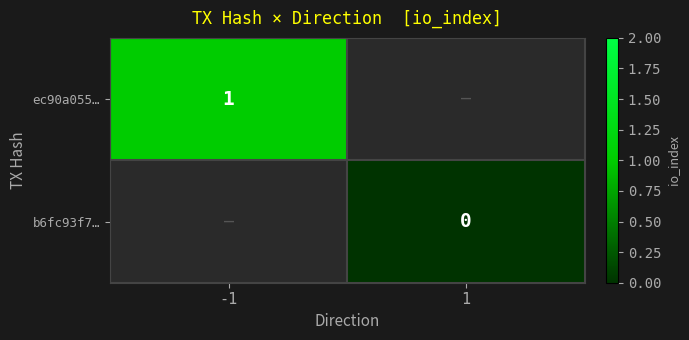

At how many categories does at least one series exceed 0?

1